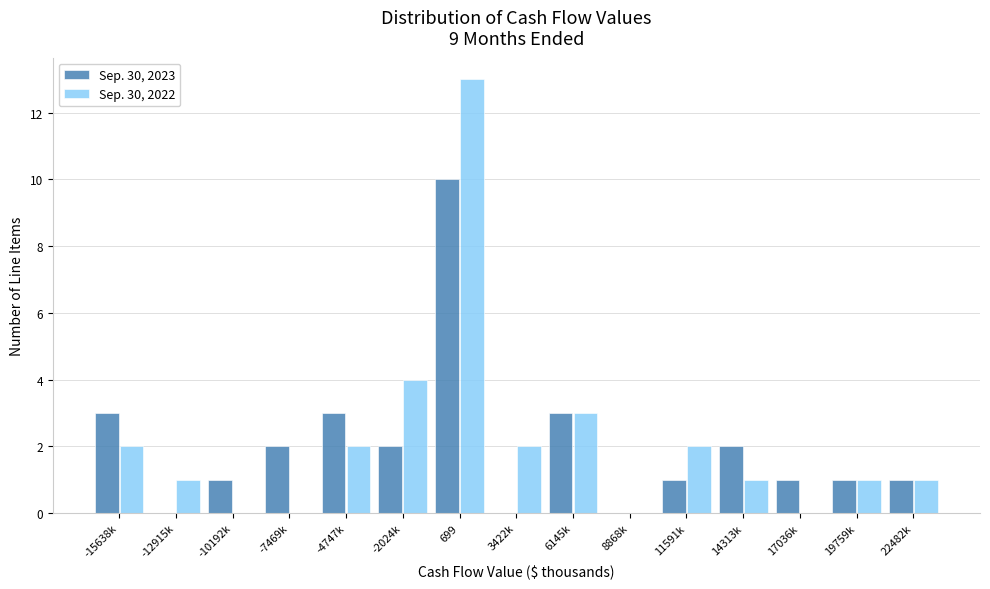

Reading left to right, transcribe all the data shown in this chart.

Sep. 30, 2023: -15638k=3	-12915k=0	-10192k=1	-7469k=2	-4747k=3	-2024k=2	699=10	3422k=0	6145k=3	8868k=0	11591k=1	14313k=2	17036k=1	19759k=1	22482k=1
Sep. 30, 2022: -15638k=2	-12915k=1	-10192k=0	-7469k=0	-4747k=2	-2024k=4	699=13	3422k=2	6145k=3	8868k=0	11591k=2	14313k=1	17036k=0	19759k=1	22482k=1